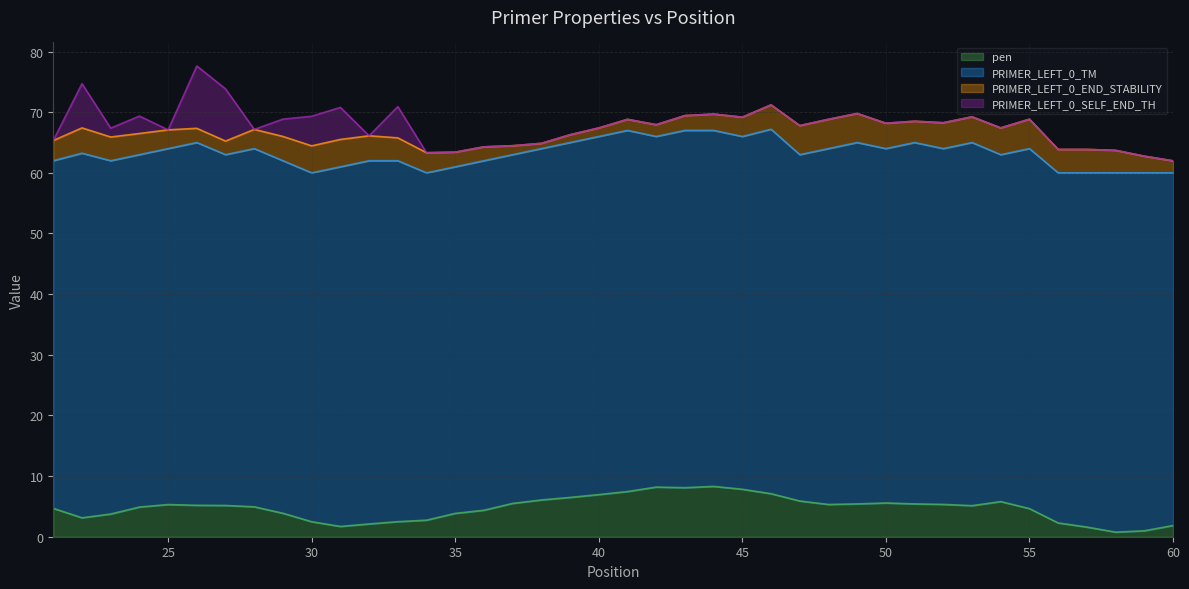

What is the value of the PRIMER_LEFT_0_END_STABILITY point at the 35th from the left?

4.8